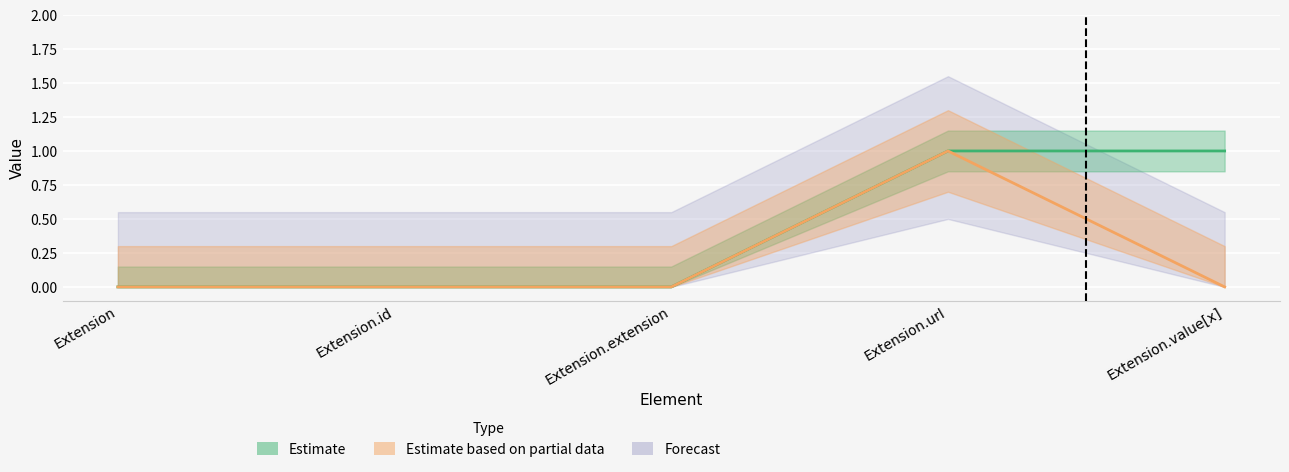

Reading right to left, transcribe all the data shown in this chart.

Min: 1	1	0	0	0
Base Min: 0	1	0	0	0